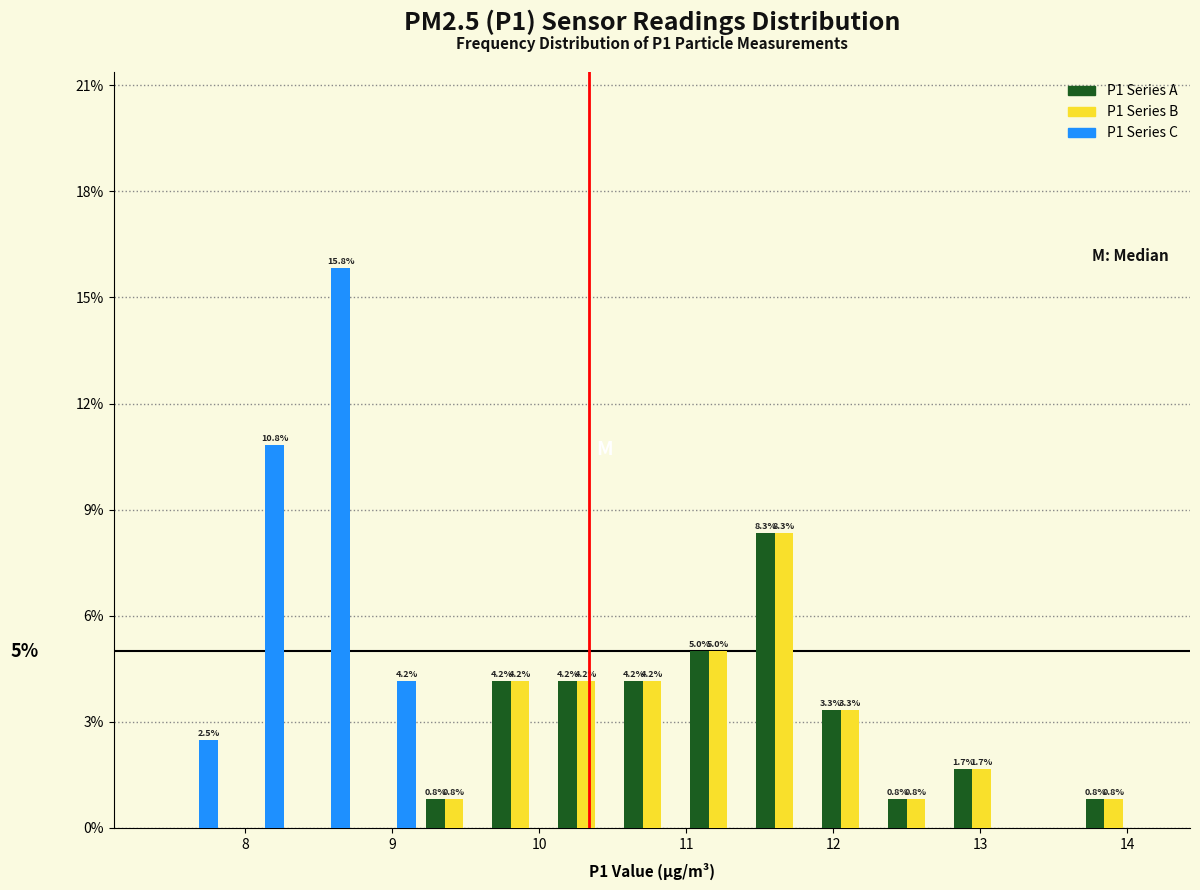

In the P1 Series C series, which range on the x-axis has the tallest bar?

8.3 to 8.7